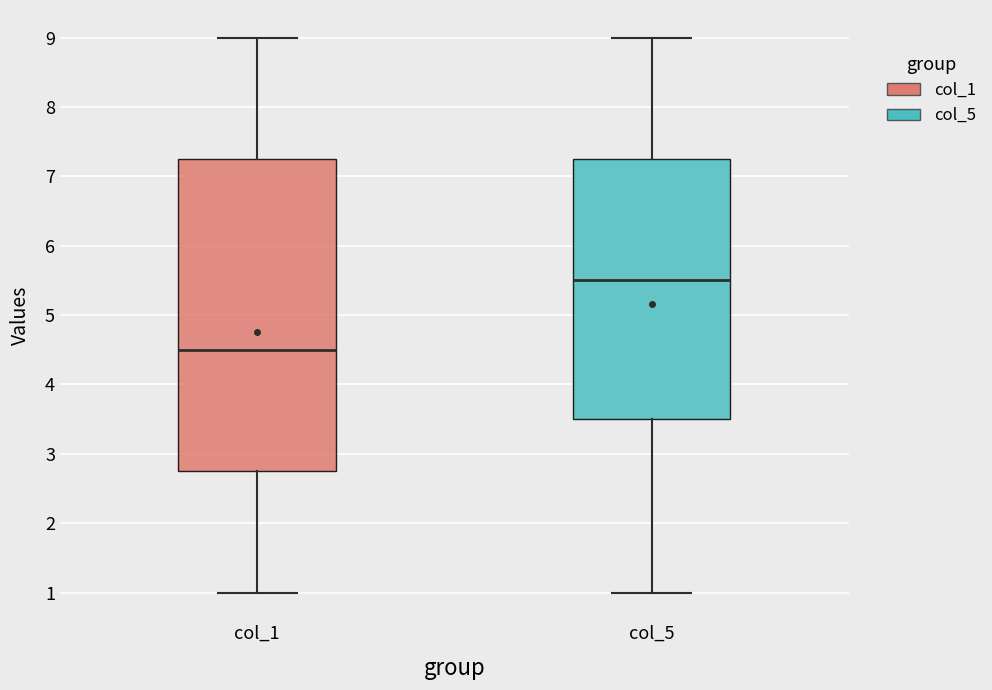

Comparing the boxes themselves (not the whiskers), which one is the tallest?

col_1